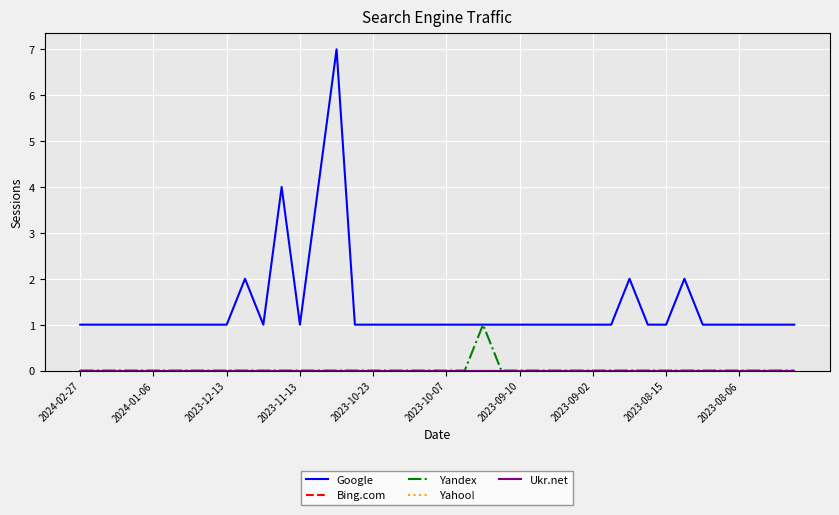

List the series in order of their peak value, highest first.

Google, Yandex, Bing.com, Yahoo!, Ukr.net